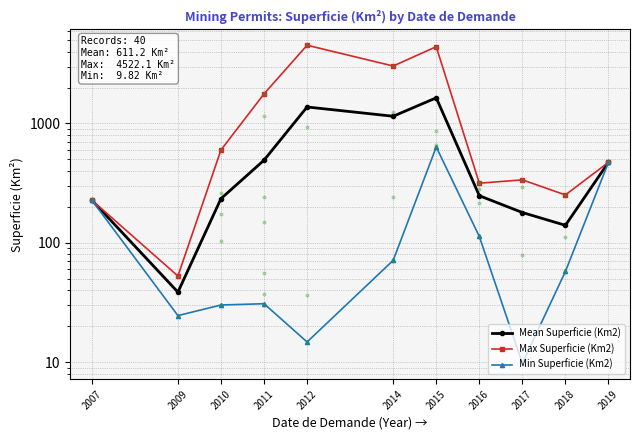

Reading left to right, extract all data points from this chart.

Mean Superficie (Km2): 228.3	38.7	234.8	492.9	1375.0	1149.8	1640.8	248.5	179.7	140.4	473.1
Max Superficie (Km2): 228.3	52.8	600.5	1770.1	4522.1	3029.8	4396.5	316.2	337.3	252.2	473.1
Min Superficie (Km2): 228.3	24.6	30.2	31.0	14.8	71.4	636.1	113.2	9.8	57.7	473.1